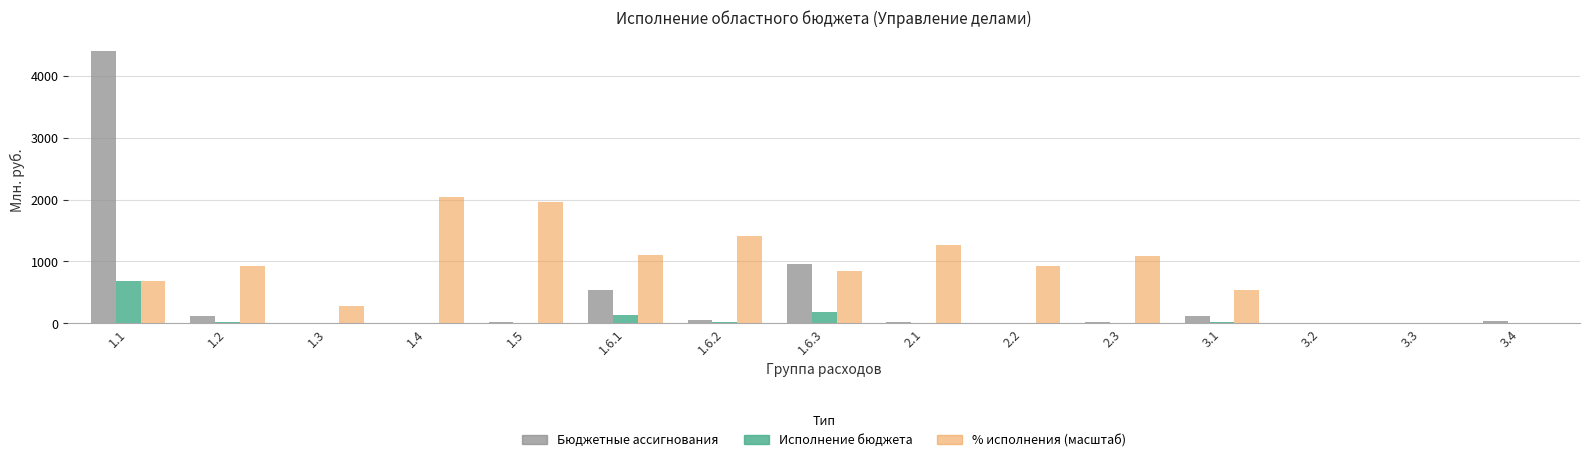

How many groups of bars are there?

15